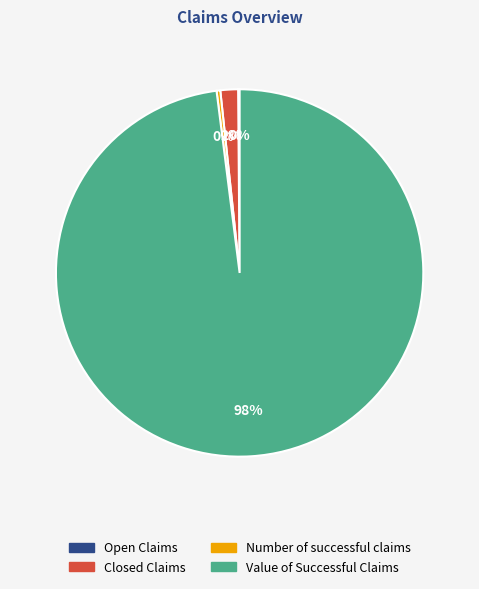

Is there any slice that represents more than half of the pie?

Yes